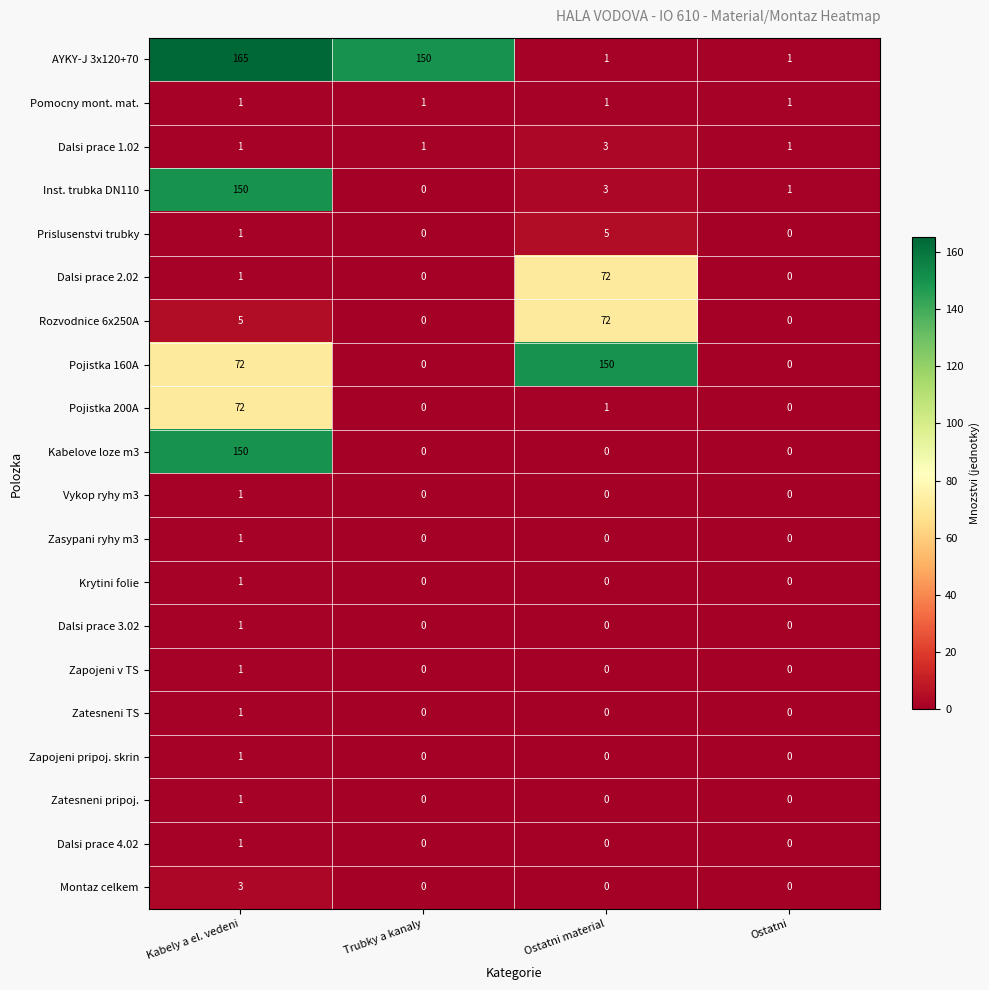

The Inst. trubka DN110 series shows 1 at Ostatni material. True or false?

False